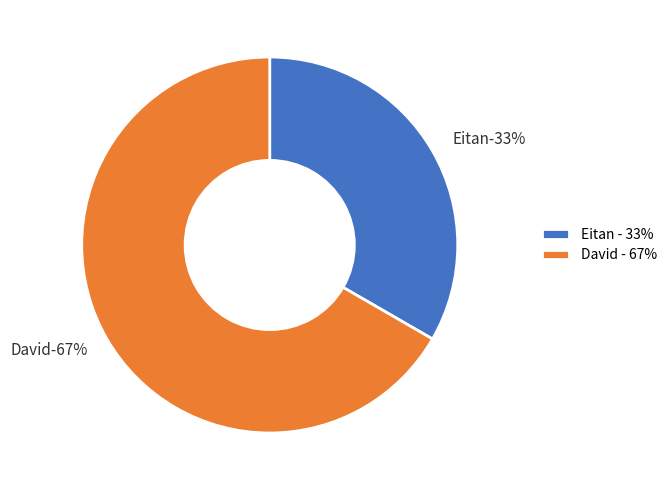

What is the ratio of the value at David to the value at Eitan?

2.0